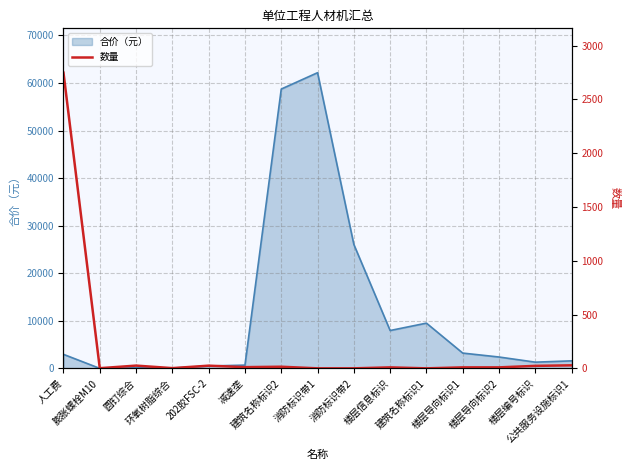

At which label is the value closest to 1374?

公共服务设施标识1